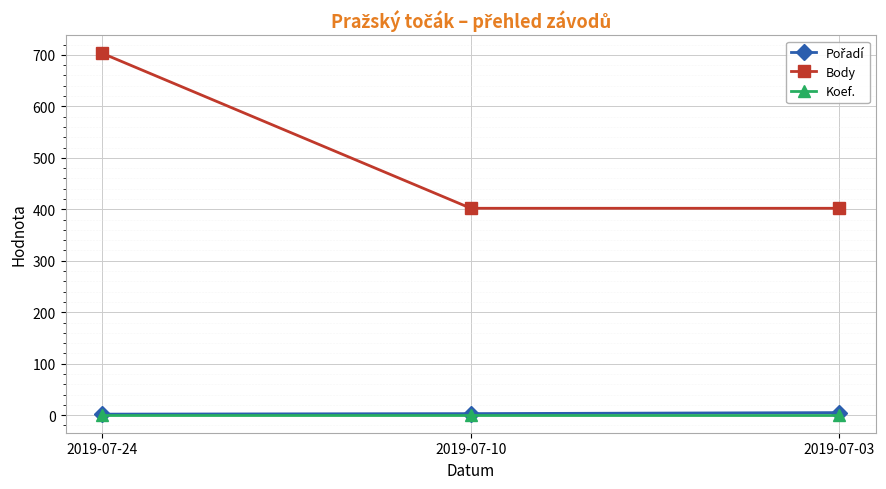

Is it true that Body equals 402 at 2019-07-10?

True